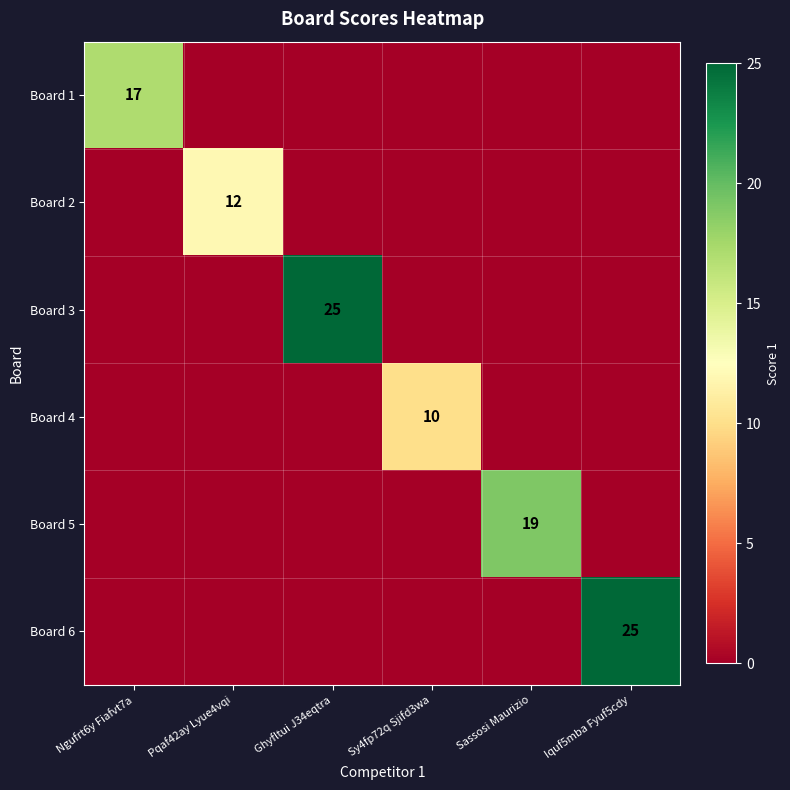

At how many categories does at least one series exceed 16?

4